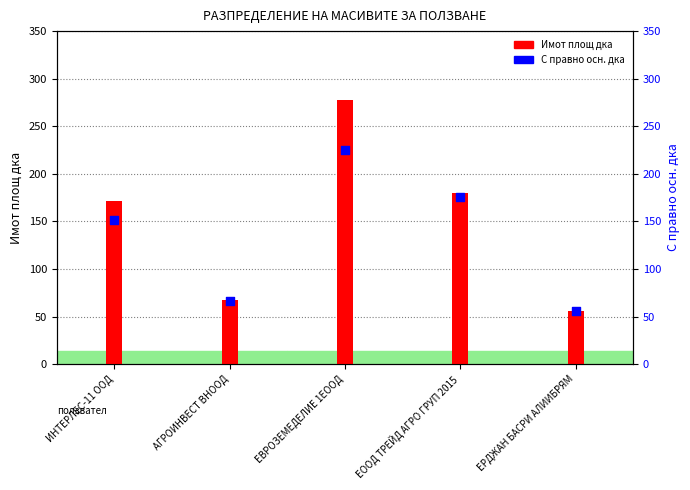

Which series has the largest total across all categories?

Имот площ дка